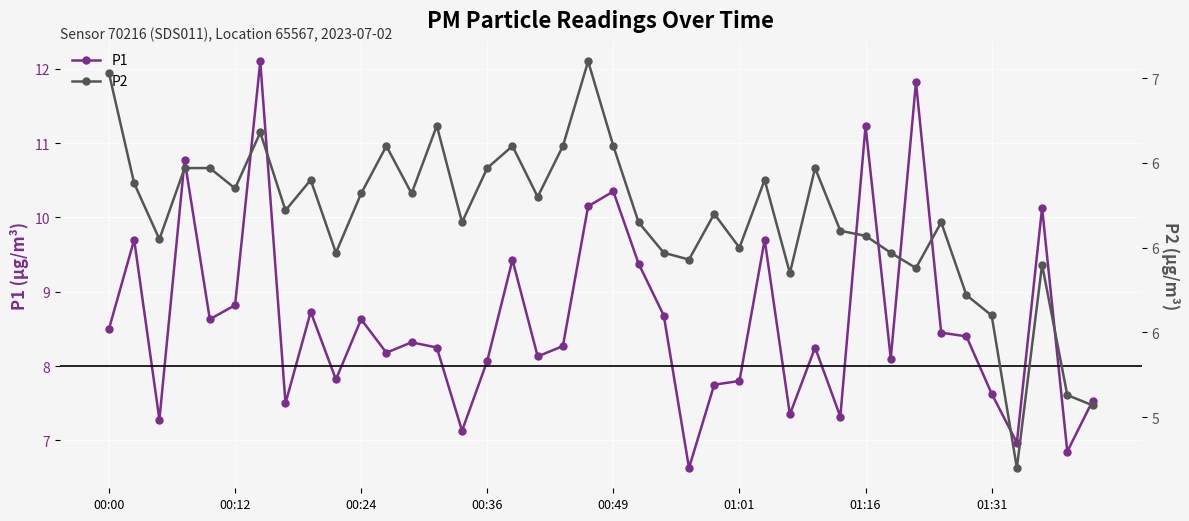

The P1 series shows 7.6 at 01:31. True or false?

True